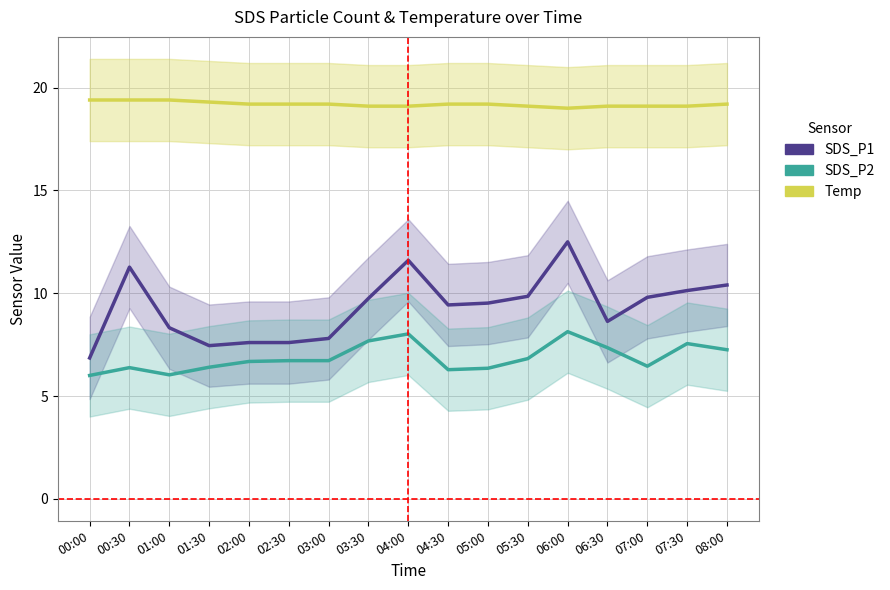

What is the maximum value shown in the chart?

19.4